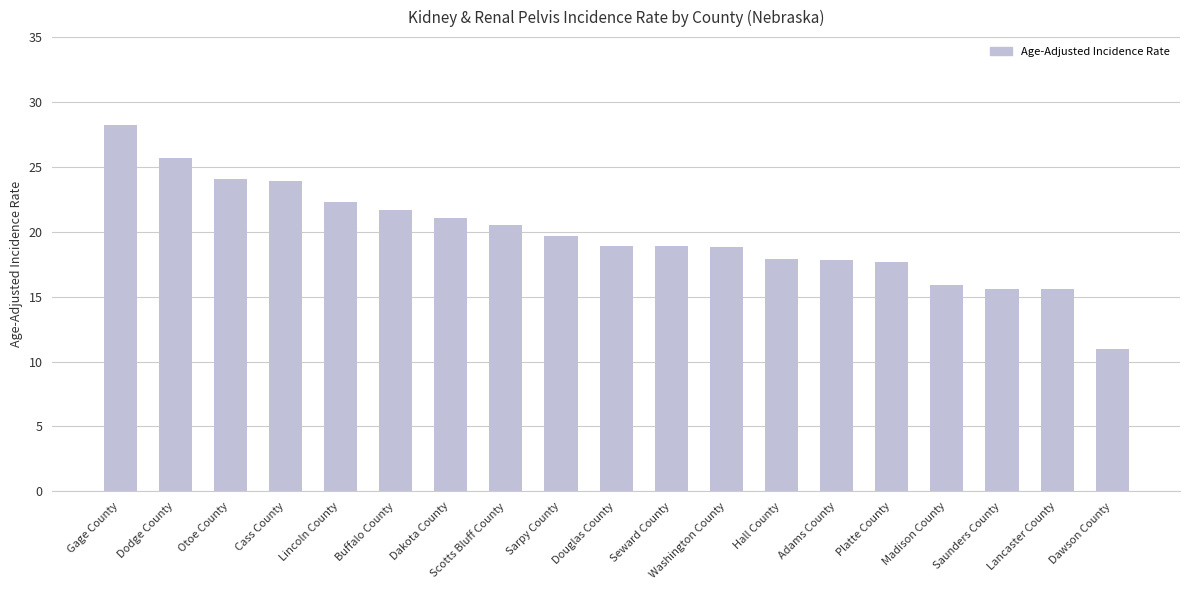

Read the value at Hall County.

17.9